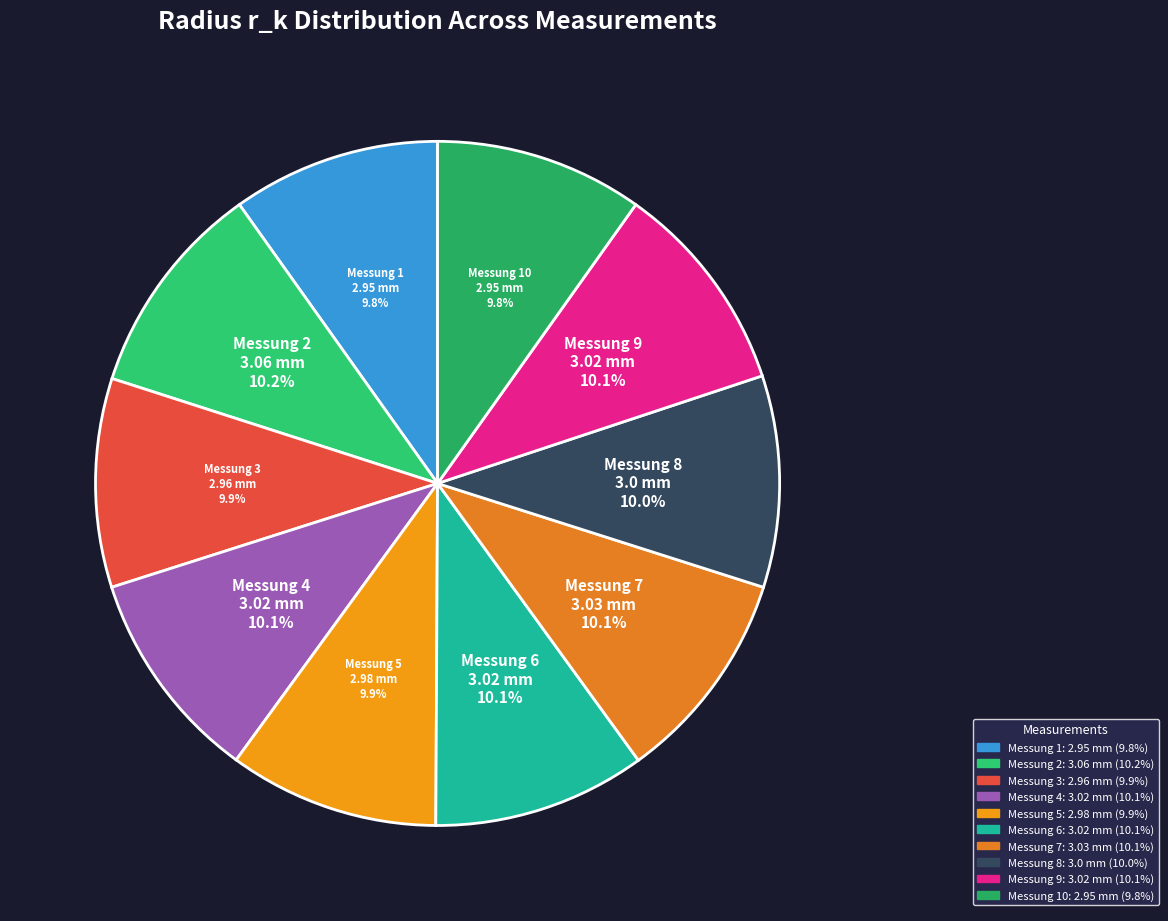

Rank the categories by value from highest to lowest.

Messung 2, Messung 7, Messung 4, Messung 6, Messung 9, Messung 8, Messung 5, Messung 3, Messung 1, Messung 10